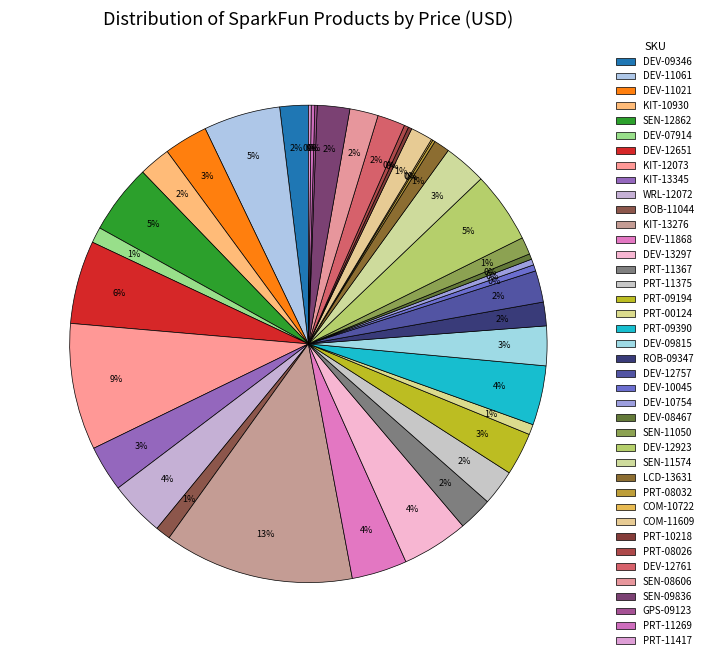

What is the smallest slice in the pie chart?

COM-10722